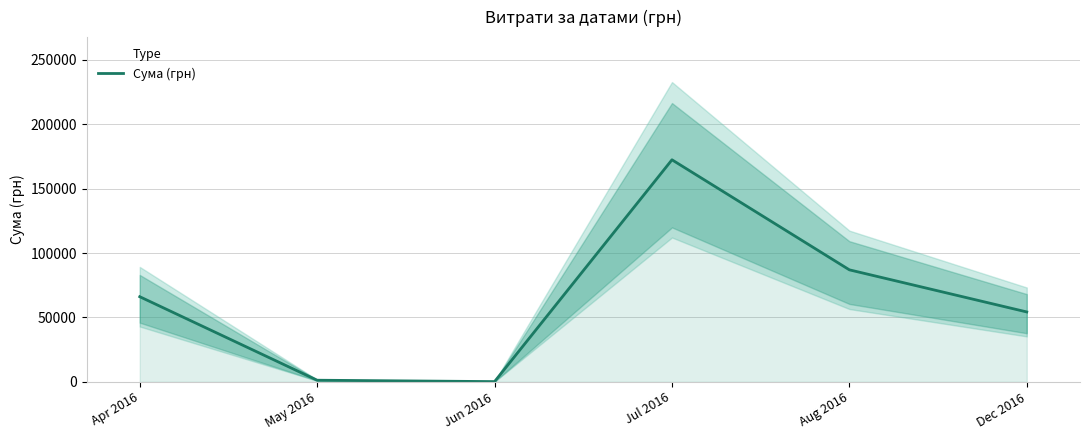

How many points are higher than both their immediate neighbors (excluding endpoints)?

1